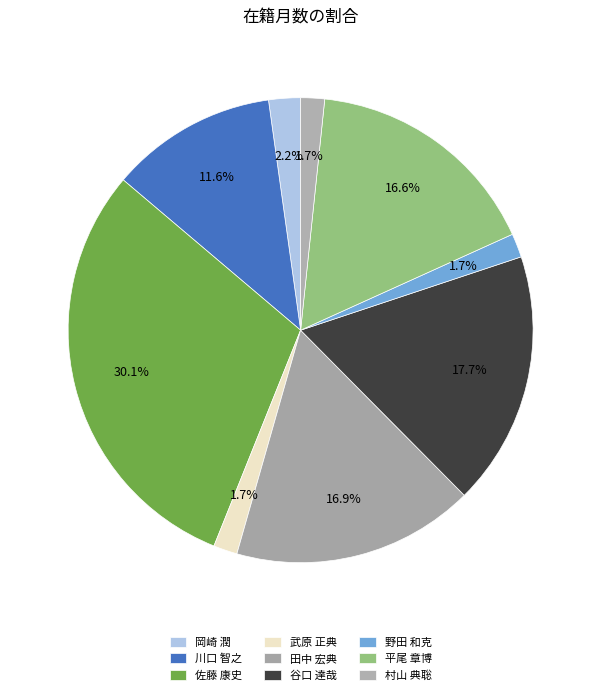

True or false: 武原 正典 accounts for 1% of the total.

False